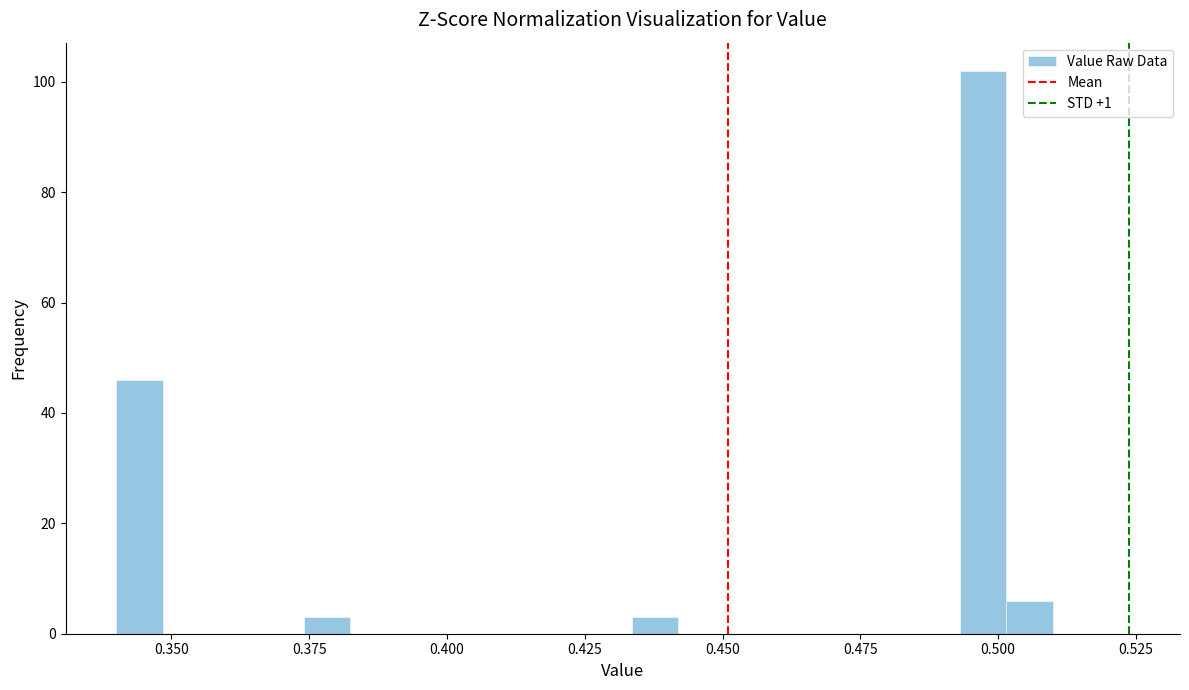

Around what value on the x-axis is the tallest bar? Give the approximate position of its centre, as read against the axis.

0.495